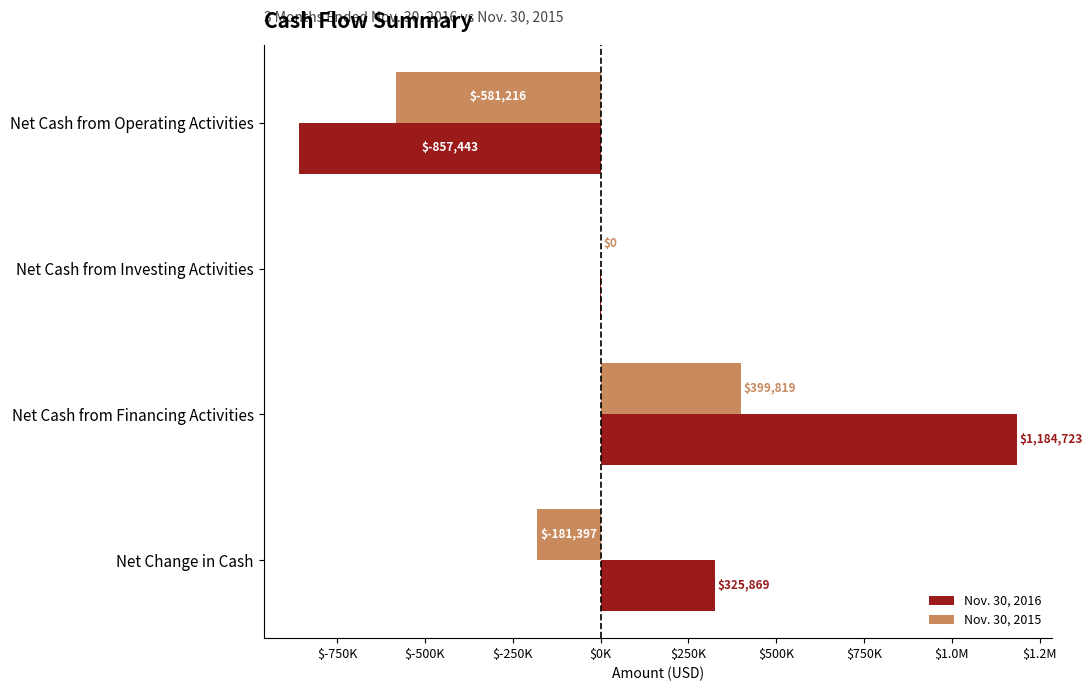

What is the value of the Nov. 30, 2015 bar at the 4th from the left?

-181397